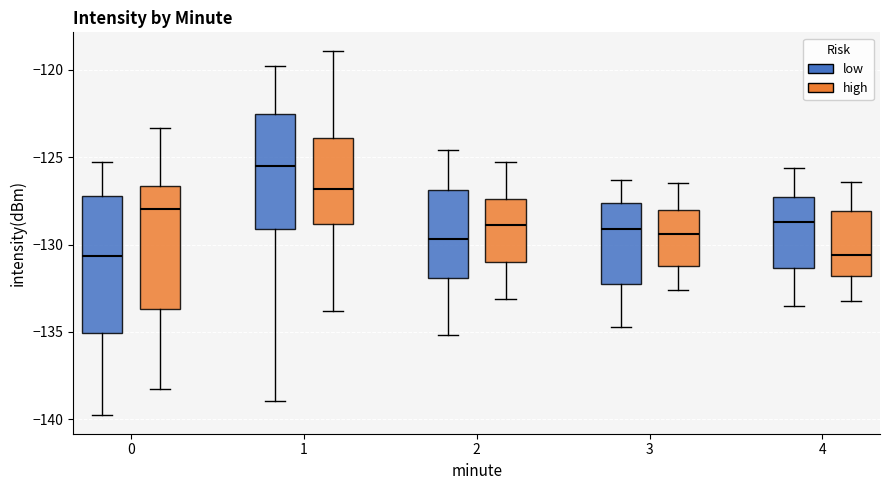

Where is the upper edge of the box for 2 (high) on the y-axis? The values are not printed on the chart, so give them approximately, as read against the axis.

-127.5